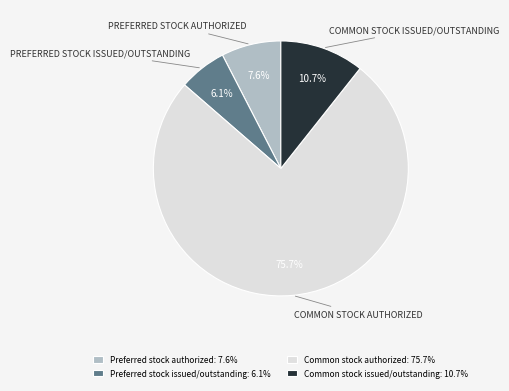

What percentage is the Common stock authorized slice, to the nearest percent?

76%